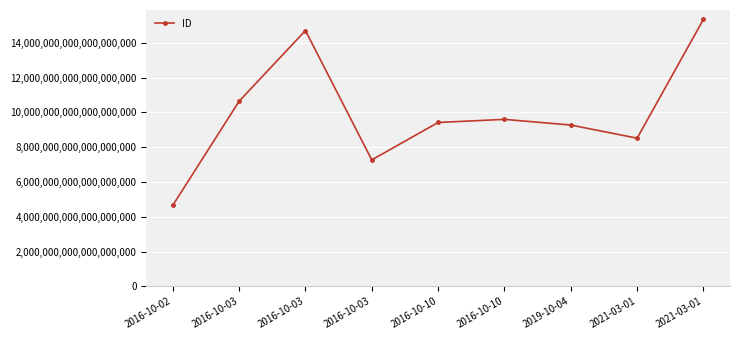

Where is the first local minimum?

2016-10-03